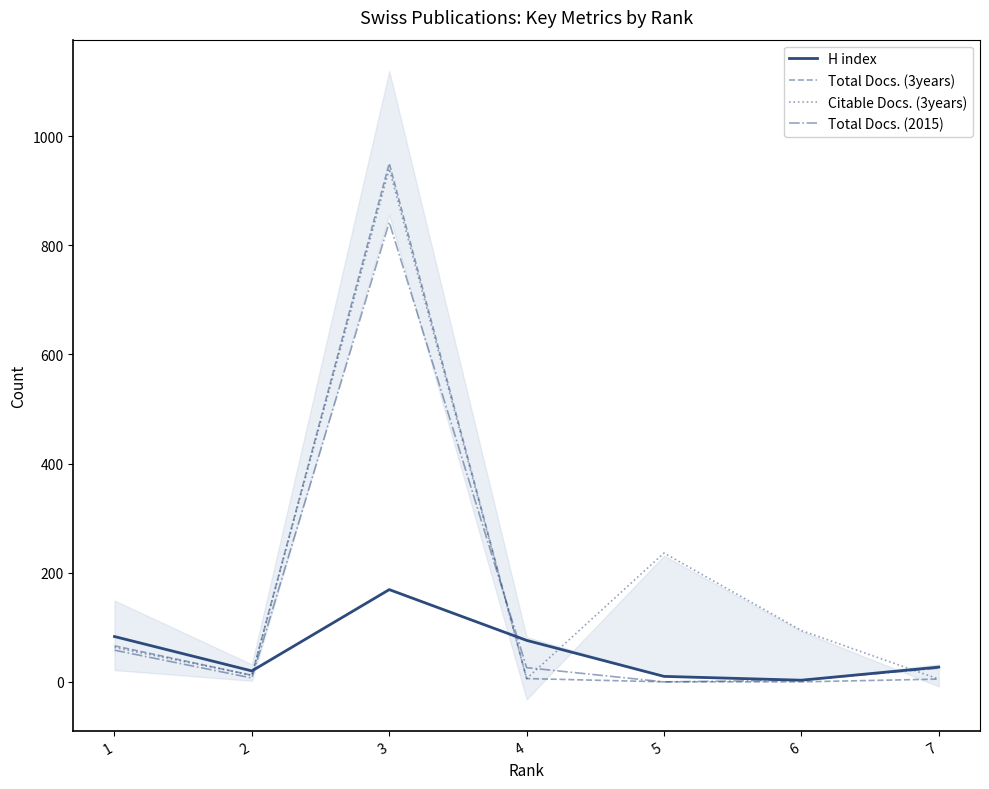

Is the value of Total Docs. (2015) at 5 greater than the value of H index at 3?

No